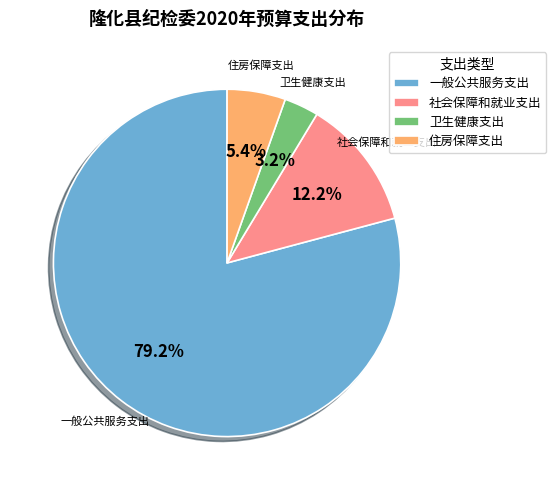

Which has a higher value, 社会保障和就业支出 or 住房保障支出?

社会保障和就业支出